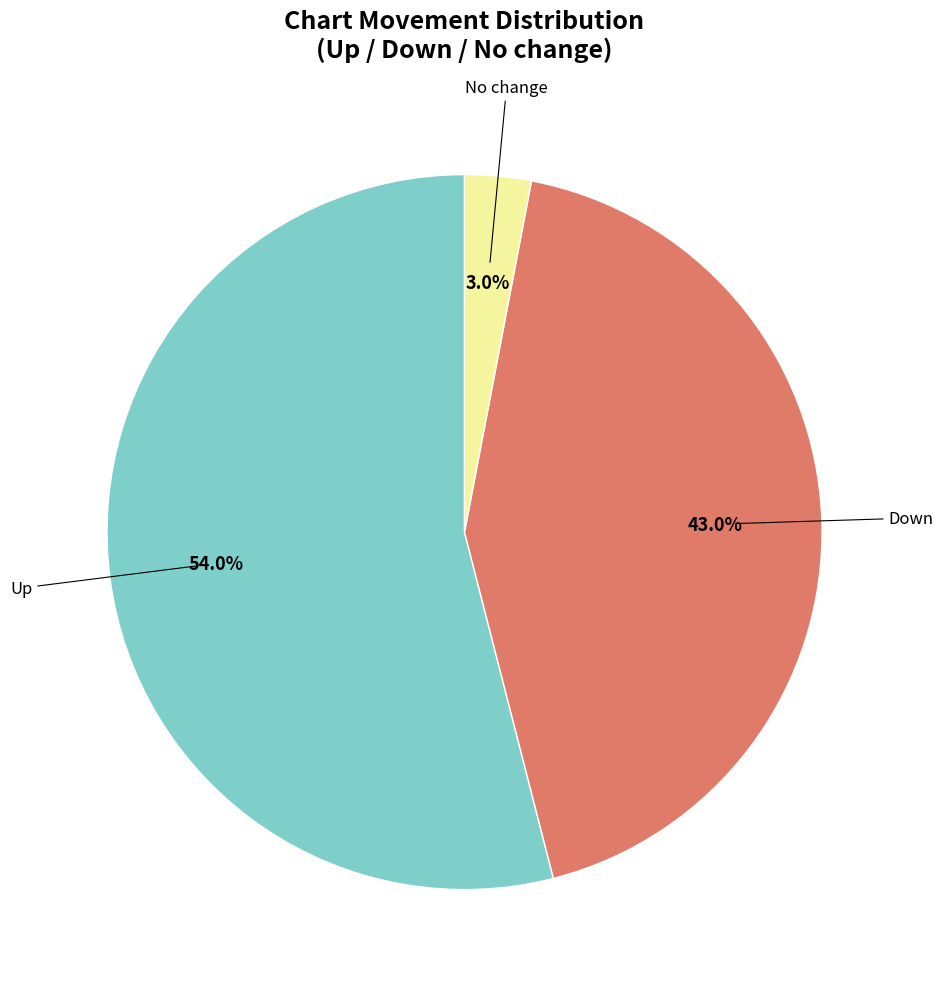

Which category accounts for the majority?

up